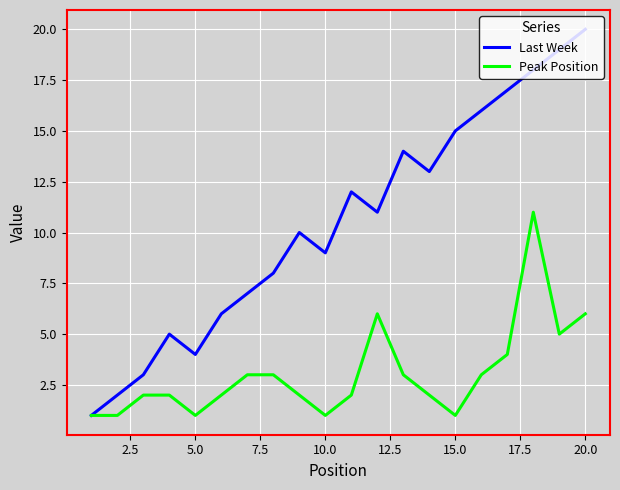

What is the maximum value shown in the chart?

20